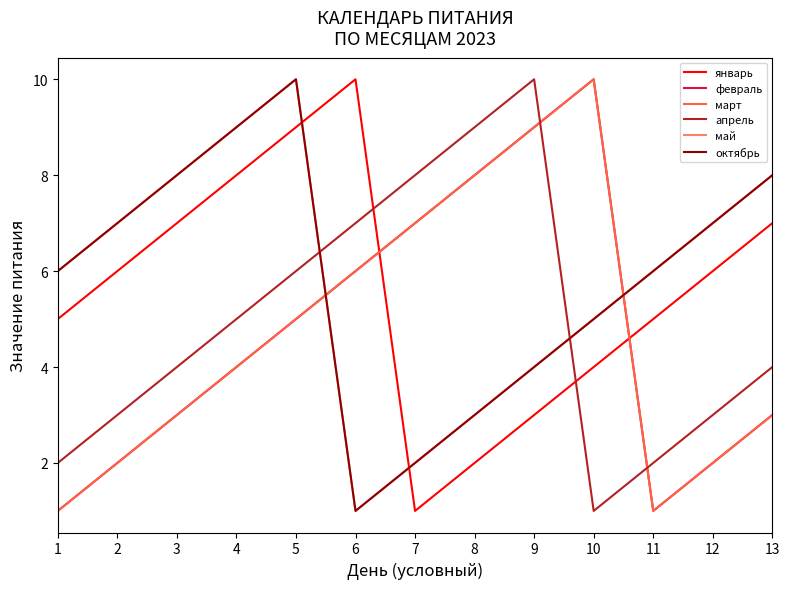

Which label corresponds to the smallest value in the chart?

7